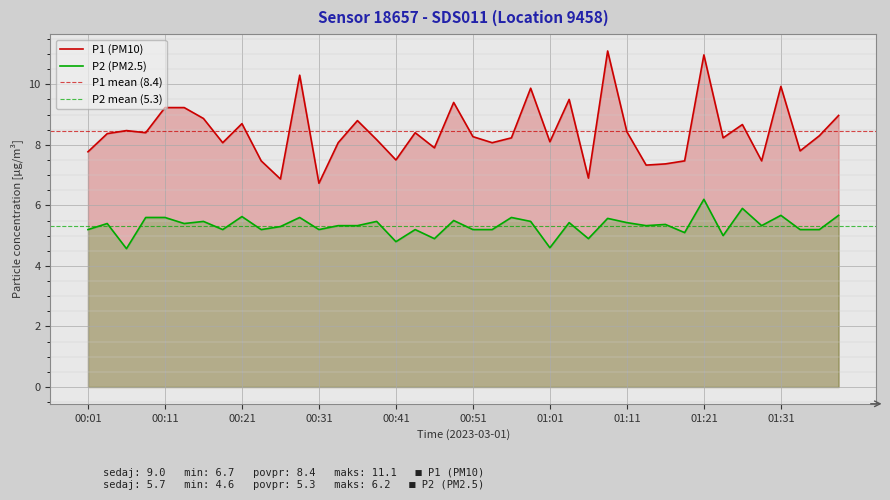

What is the sum of all P2 values?

213.3